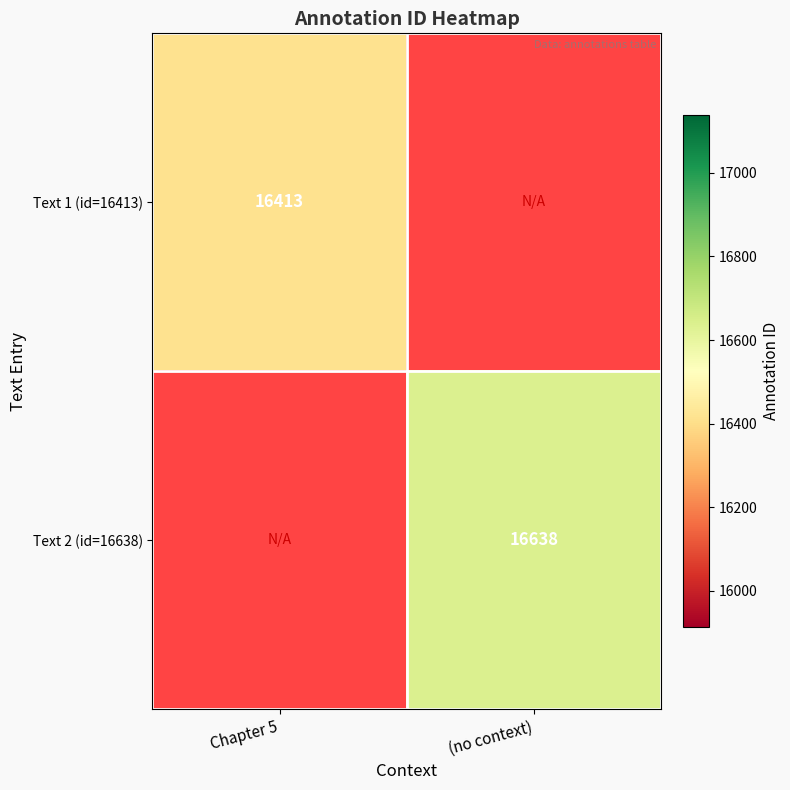

Is it true that Text 1 (id=16413) equals 16413 at Chapter 5?

True